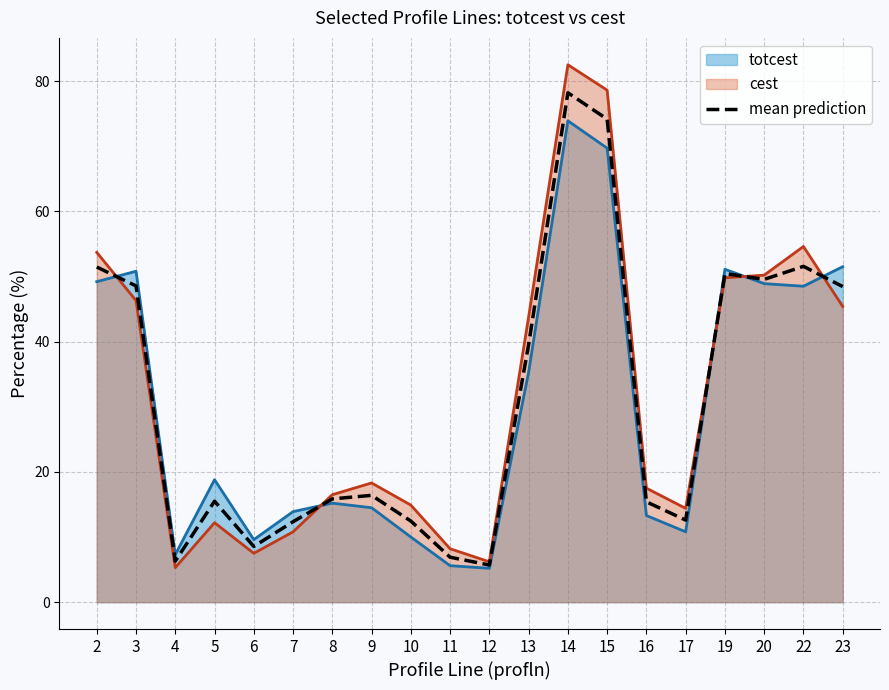

Reading right to left, what are all the values shown in this chart?

23=48.5	22=51.5	20=49.5	19=50.5	17=12.6	16=15.4	15=74.2	14=78.2	13=39.5	12=5.7	11=6.9	10=12.4	9=16.4	8=15.8	7=12.4	6=8.6	5=15.5	4=6.3	3=48.5	2=51.5